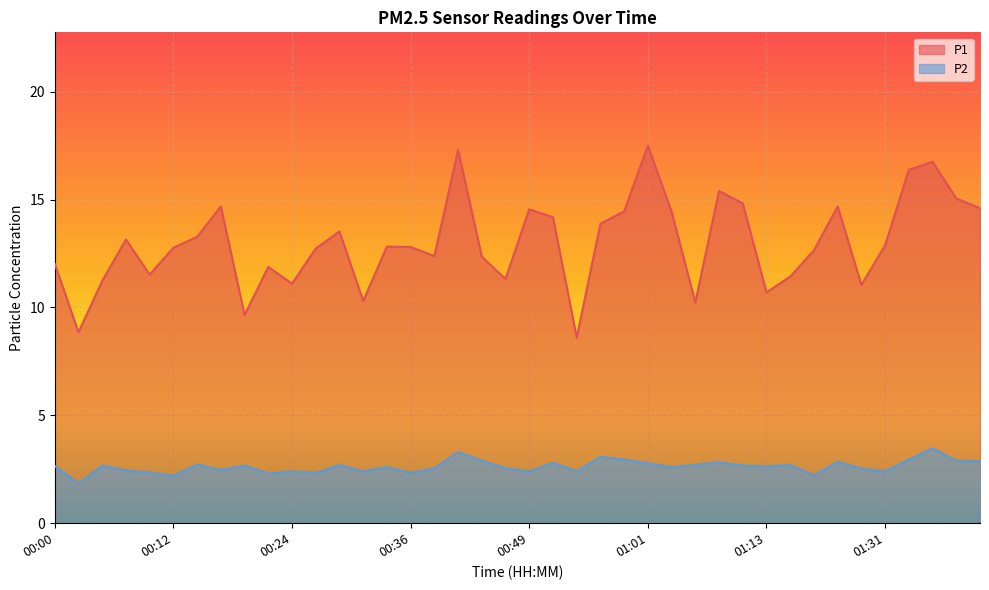

How many lines are shown in the chart?

2